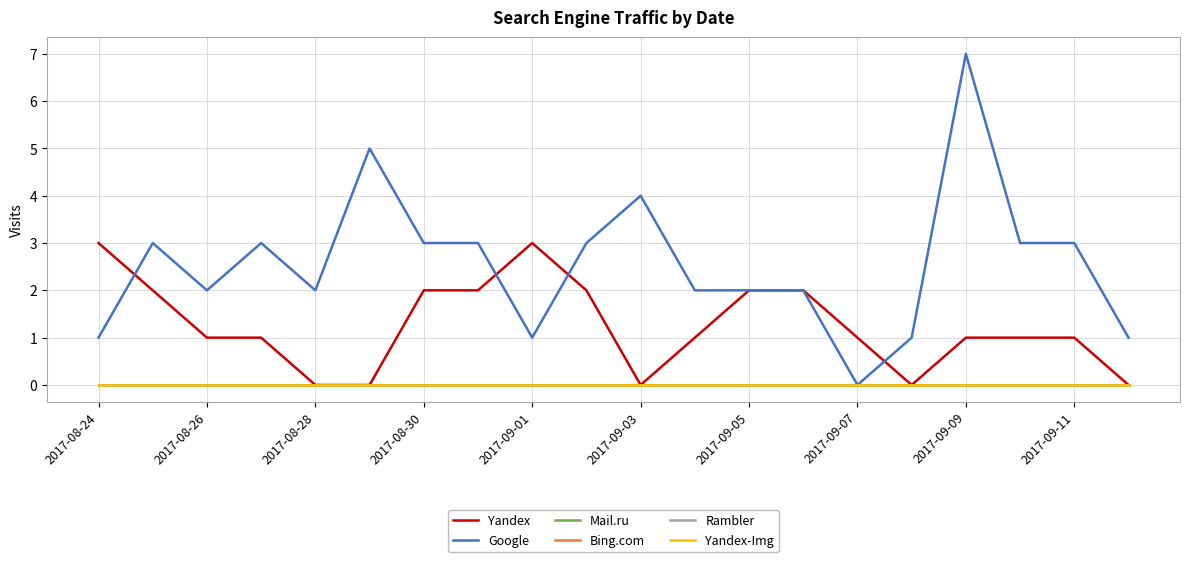

Does the chart display data point markers on the line(s)?

No